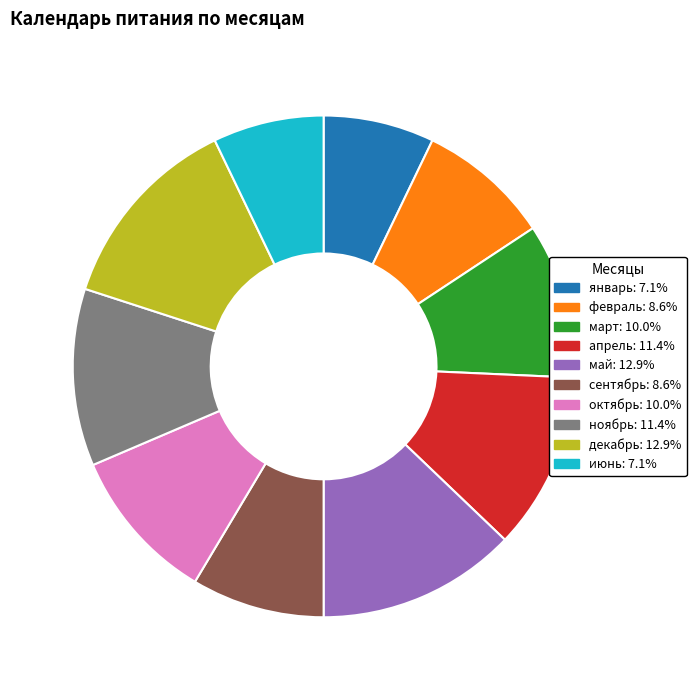

How many slices are in this pie chart?

10